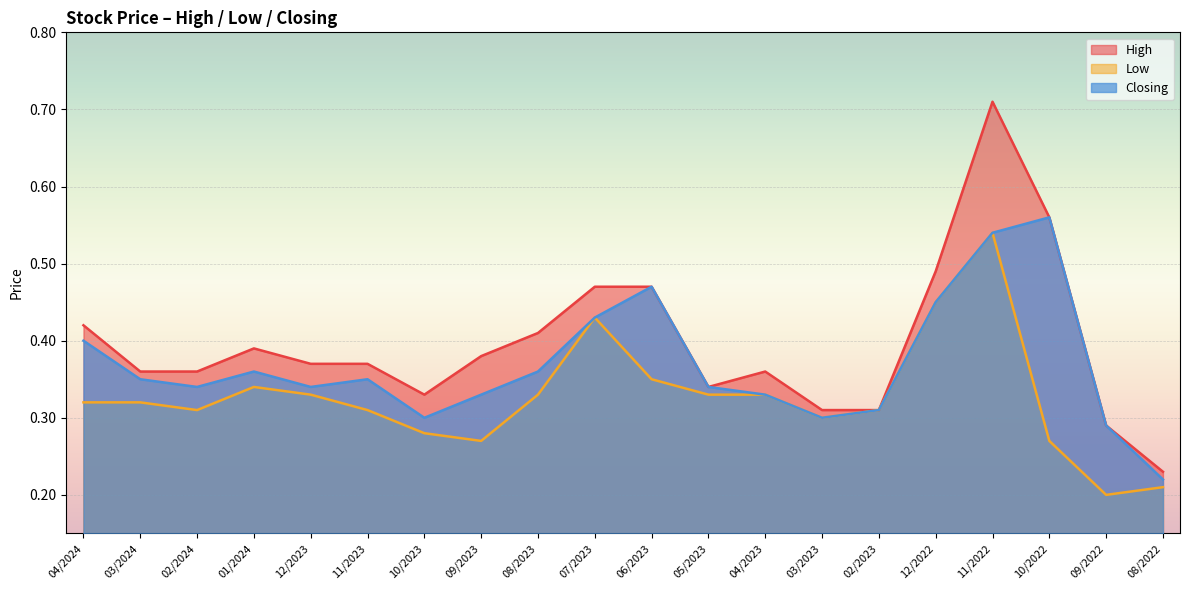

True or false: Closing and Low intersect in this chart.

False